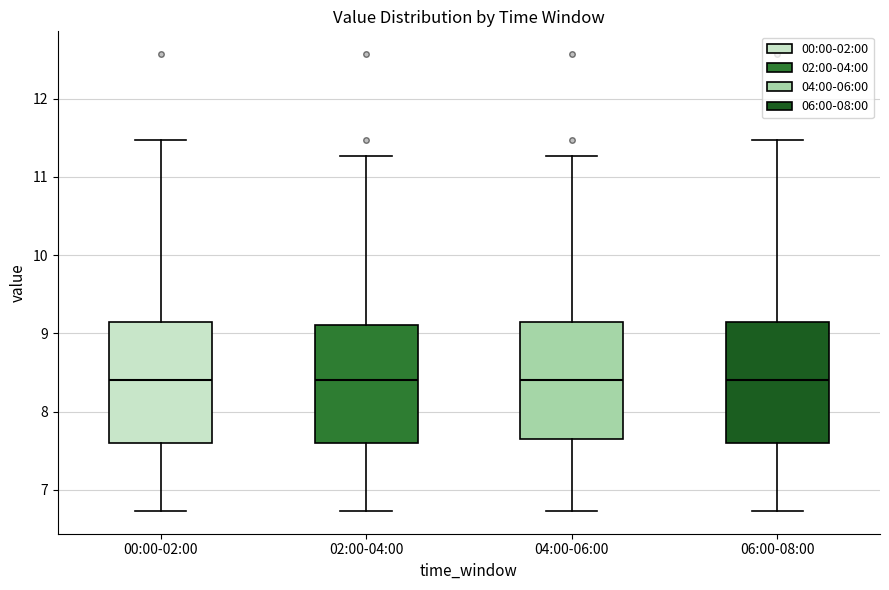

Reading left to right, transcribe this box plot: for each box, give where its median line is, the range the box spans, and where its two whiskers end, as read against the y-axis. The values are not printed on the chart, so give them approximately, as read against the axis.

00:00-02:00: median 8.4, box 7.6 to 9.1, whiskers 6.7 to 11.5
02:00-04:00: median 8.4, box 7.6 to 9.1, whiskers 6.7 to 11.3
04:00-06:00: median 8.4, box 7.7 to 9.1, whiskers 6.7 to 11.3
06:00-08:00: median 8.4, box 7.6 to 9.1, whiskers 6.7 to 11.5